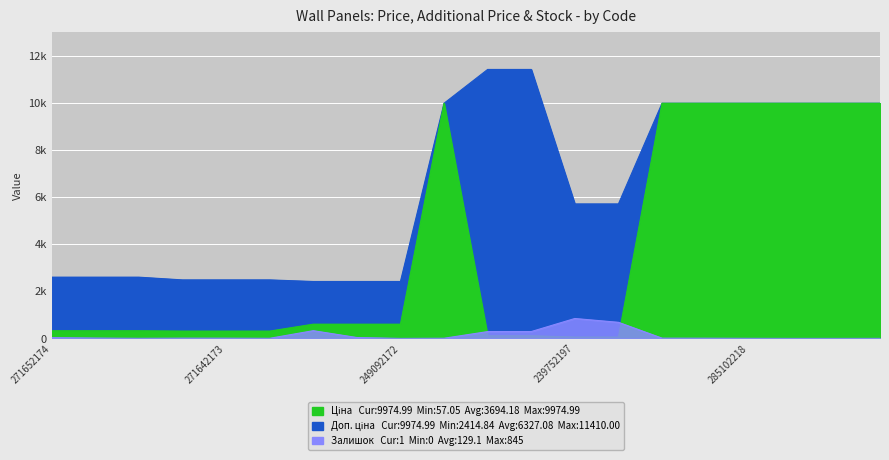

What is the difference between the Ціна values at 285101569 and 239792196?

9860.9